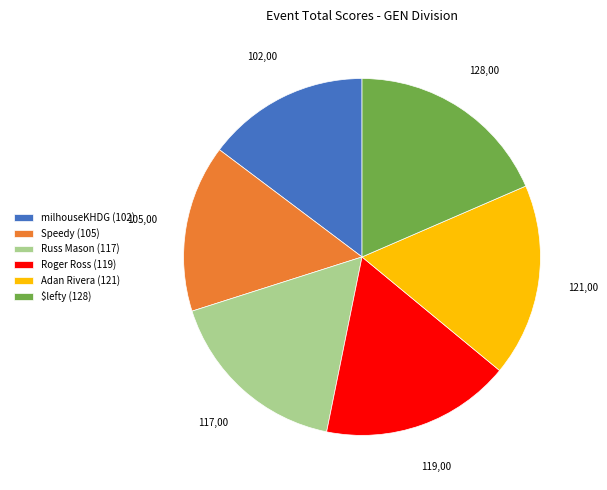

Does any single category account for the majority?

No